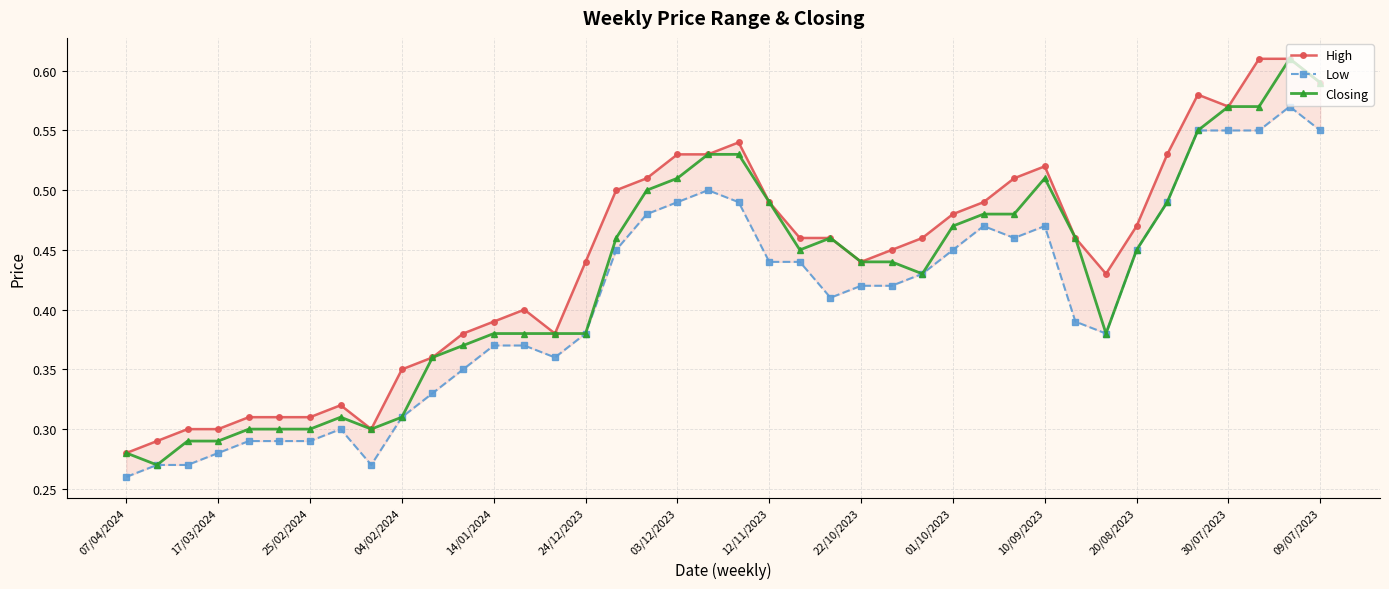

True or false: Closing has a value of 0.7 at 12/11/2023.

False